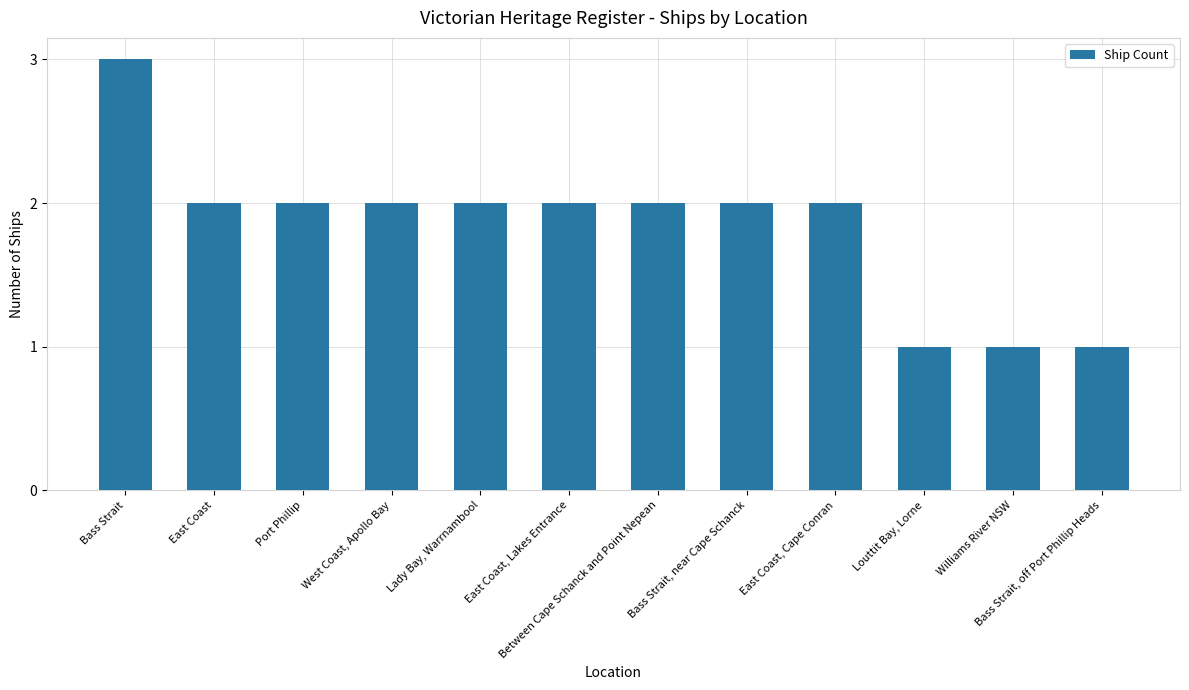

What position from the right is Bass Strait, off Port Phillip Heads?

1